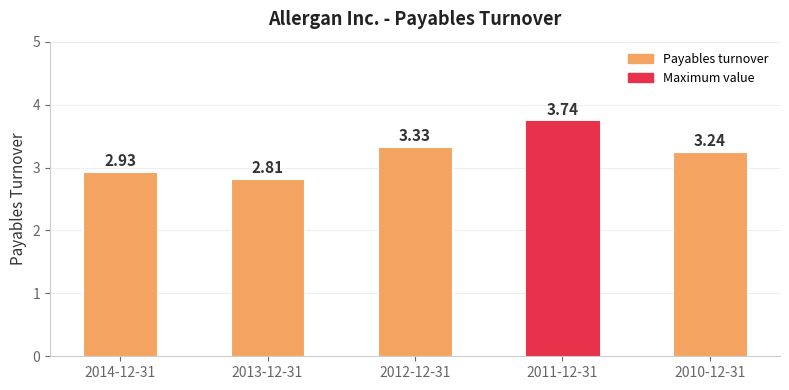

At which label does the data first exceed 3?

2012-12-31